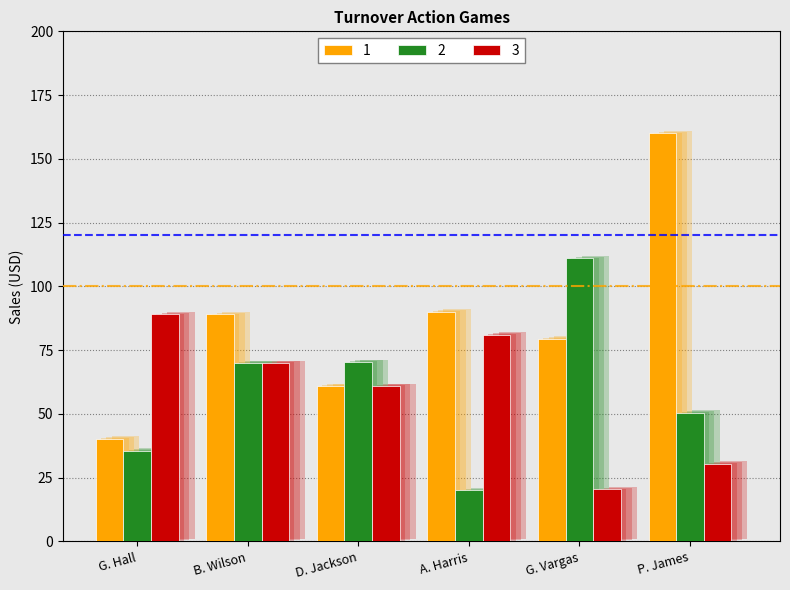

At which label is 3 closest to 54?

D. Jackson